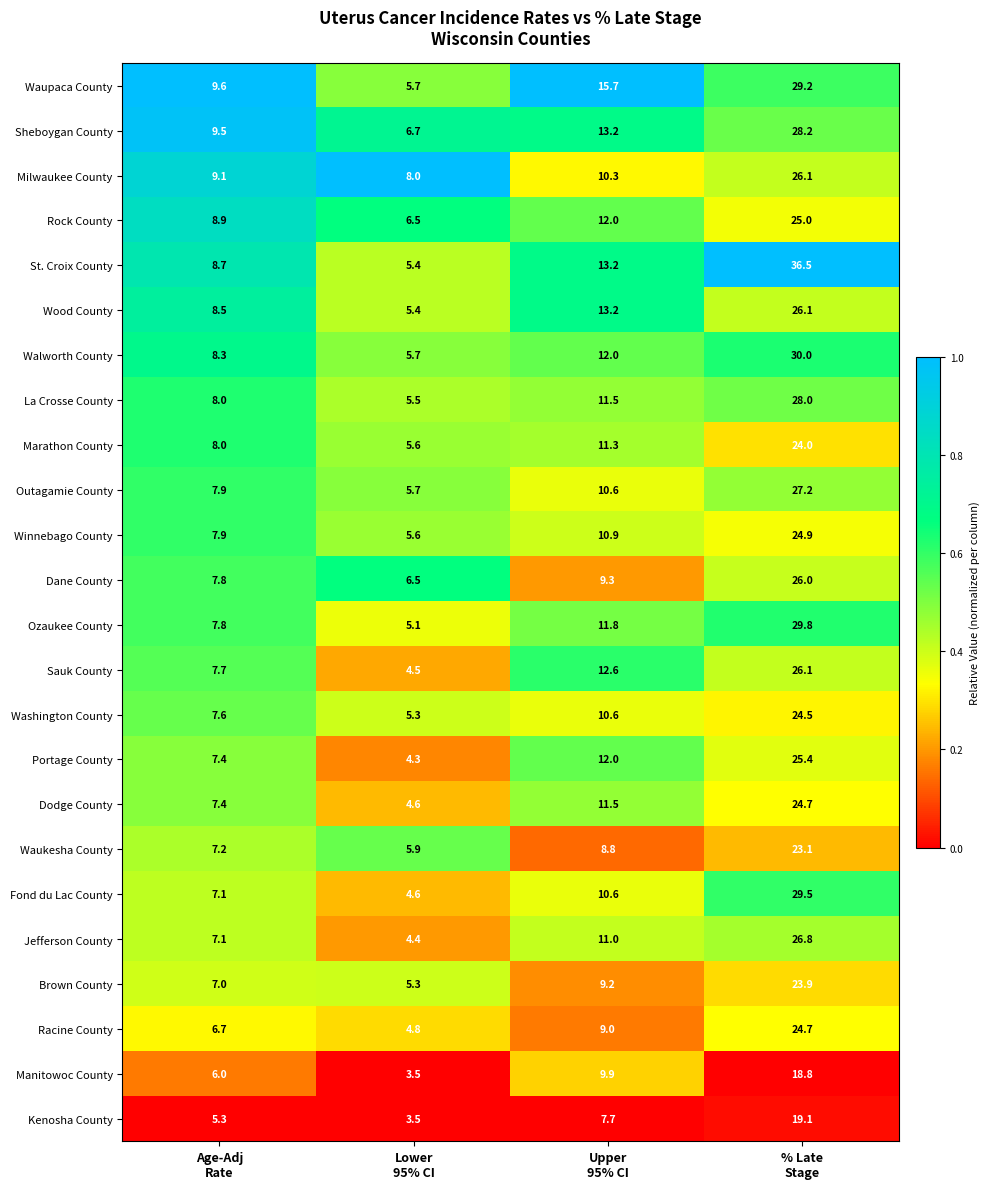

Which series has the largest total across all categories?

St. Croix County